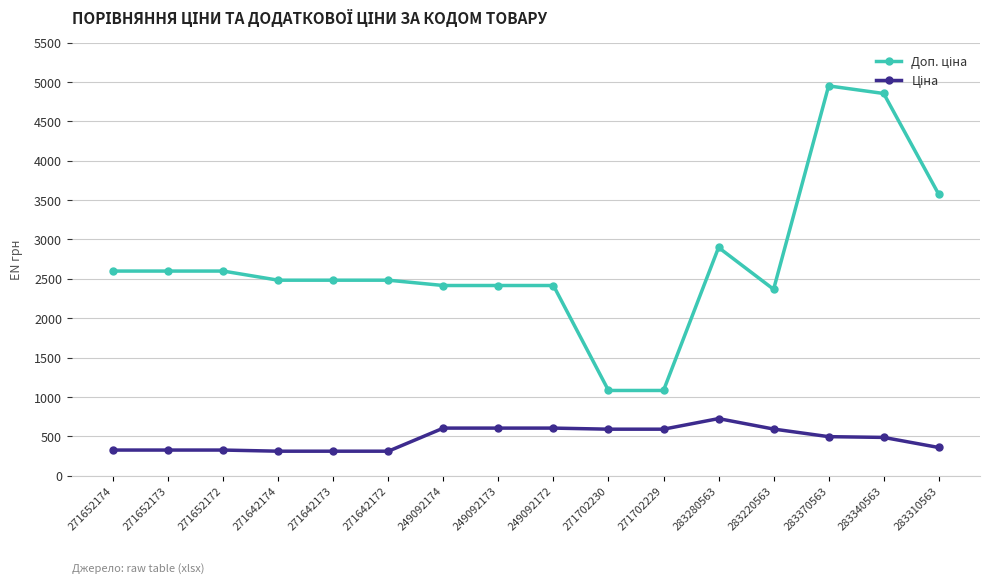

Count the number of categories in the chart.

16